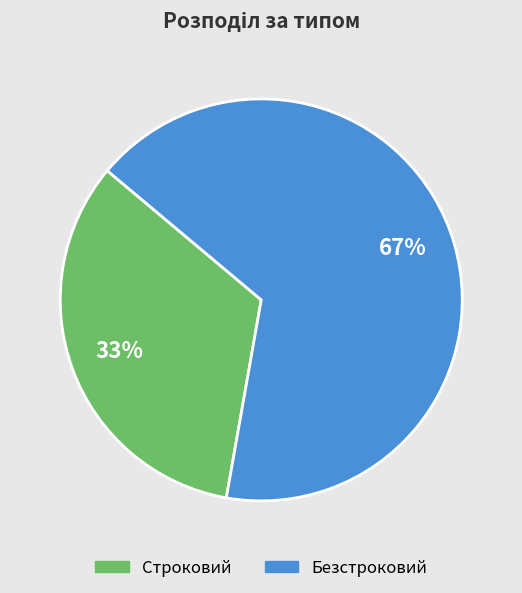

What percentage is the Безстроковий slice, to the nearest percent?

67%